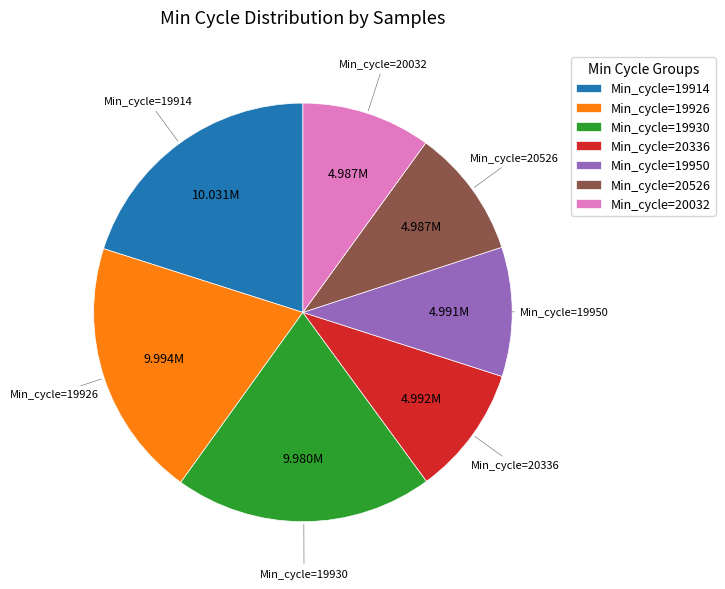

Combined, do Min_cycle=19950 and Min_cycle=20336 account for over 50%?

No